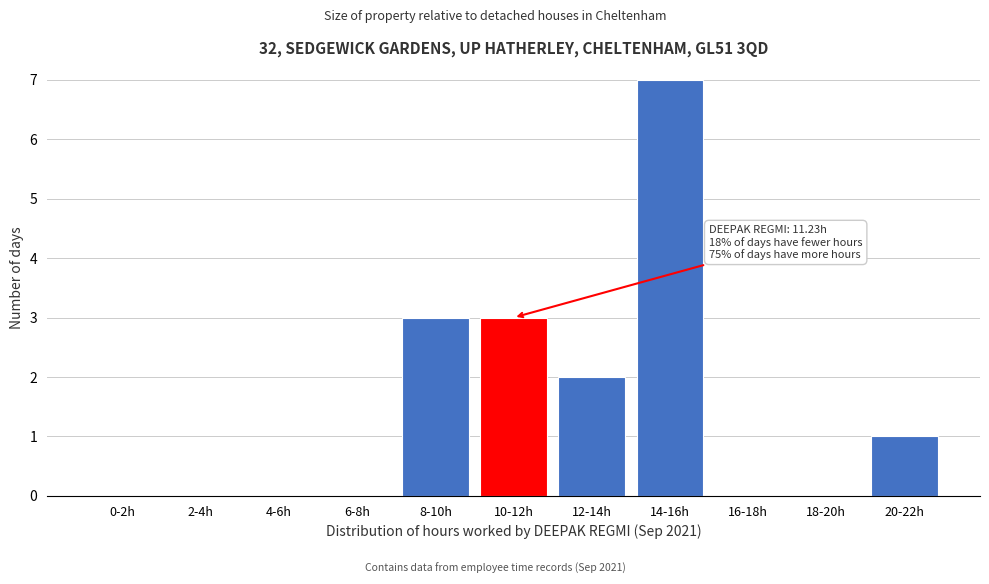

Reading right to left, list all the values displayed in this chart.

20-22h=1	18-20h=0	16-18h=0	14-16h=7	12-14h=2	10-12h=3	8-10h=3	6-8h=0	4-6h=0	2-4h=0	0-2h=0